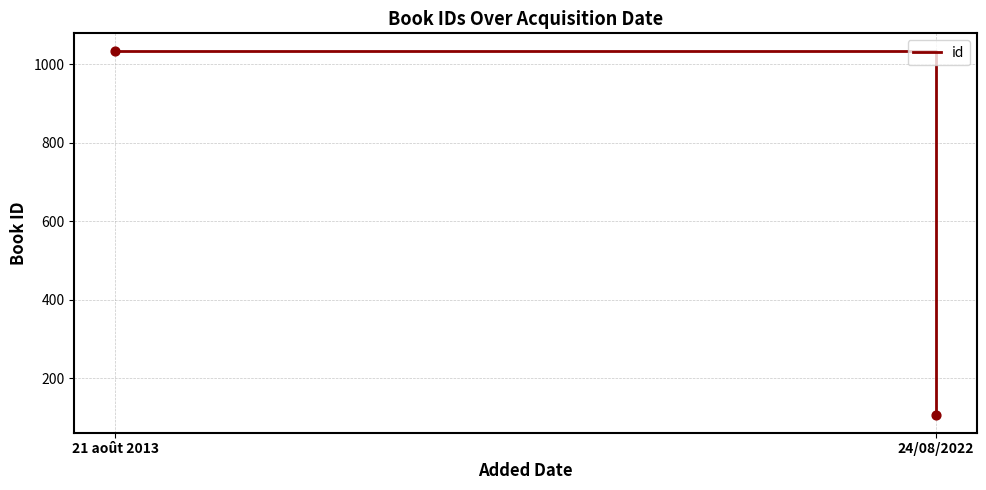

What is the range of Y values (max minus min)?

925